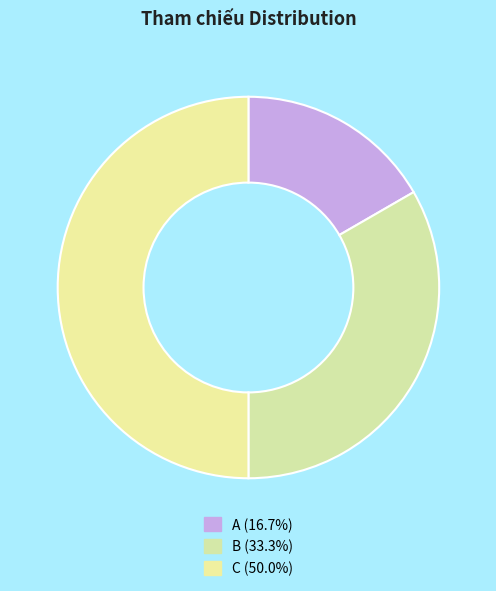

To the nearest percent, what portion does C represent?

50%